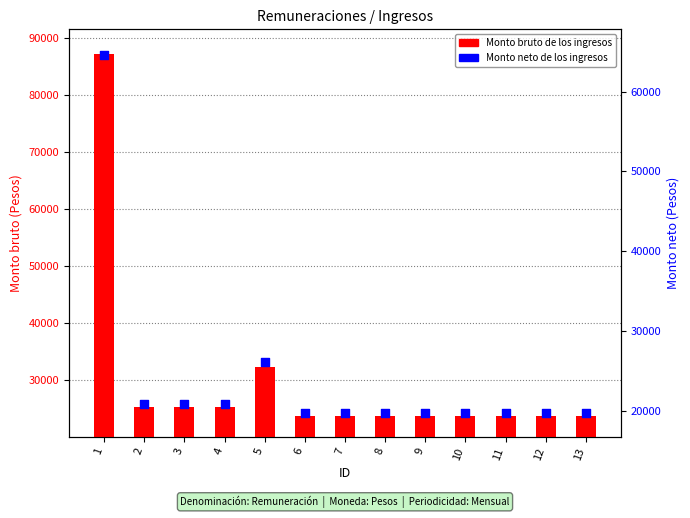

Which series contains the highest Y value?

Monto bruto de los ingresos